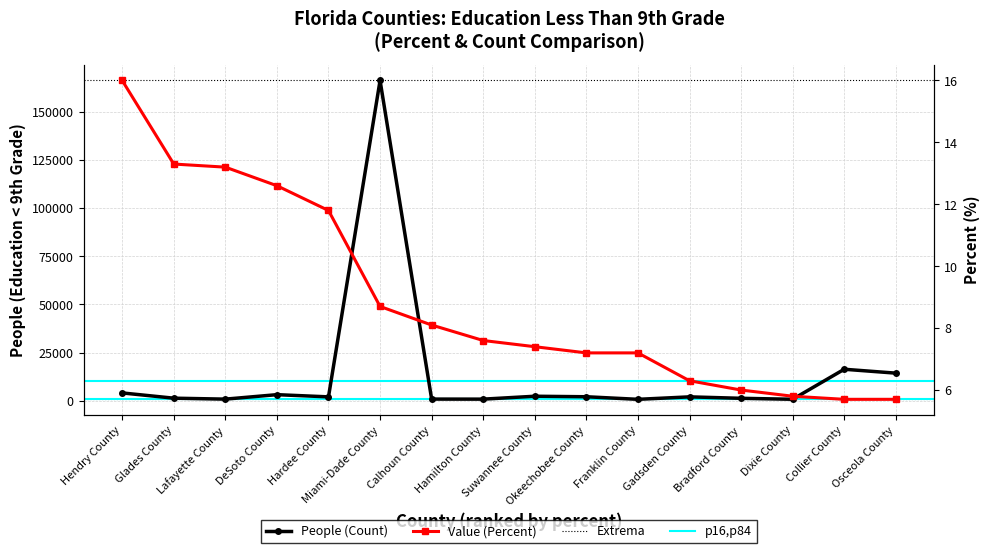

What is the difference between the maximum and minimum values in the Value (Percent) series?

10.3